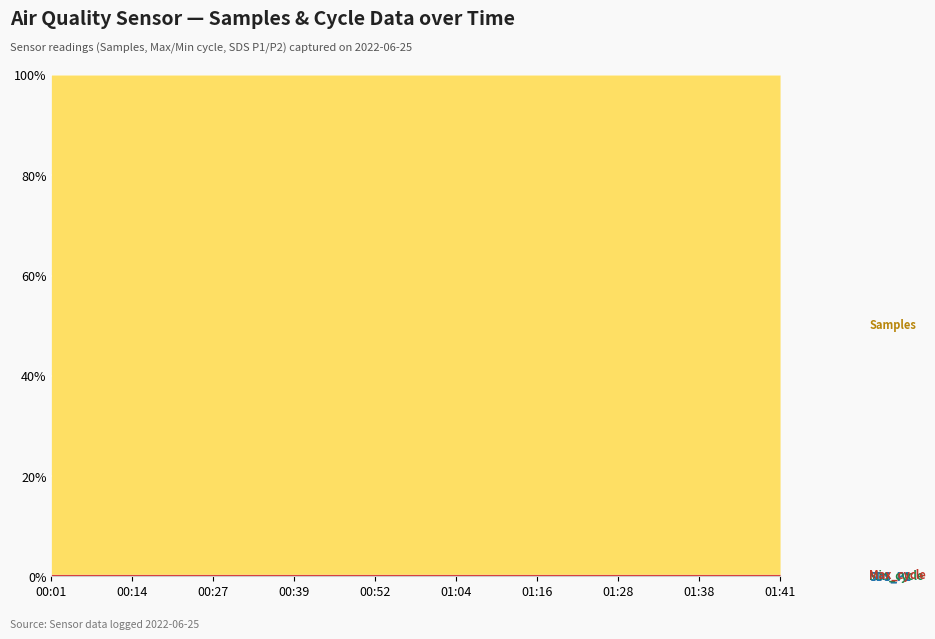

What is the difference between the SDS_P1 values at 01:41 and 01:04?

0.1